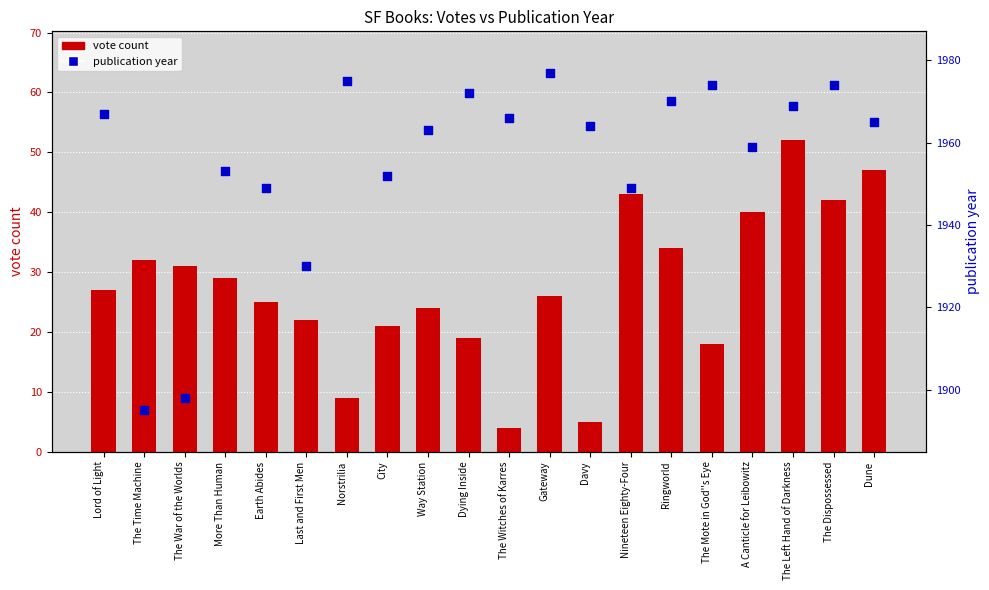

What are all the series names shown in the legend?

vote count, publication year